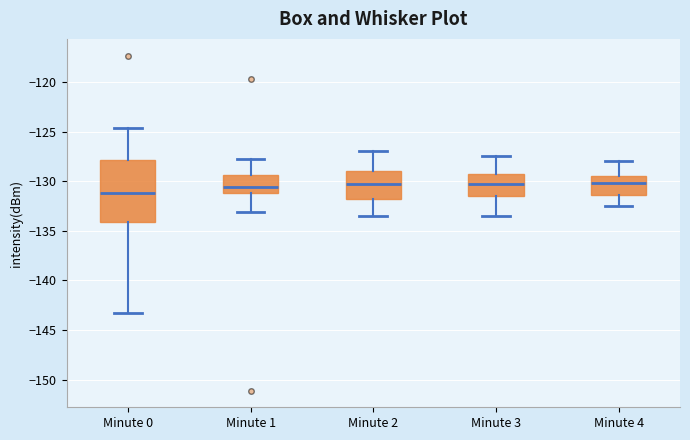

Reading left to right, transcribe this box plot: for each box, give where its median line is, the range the box spans, and where its two whiskers end, as read against the y-axis. The values are not printed on the chart, so give them approximately, as read against the axis.

Minute 0: median -131.0, box -134.0 to -128.0, whiskers -143.5 to -124.5
Minute 1: median -130.5, box -131.0 to -129.5, whiskers -133.0 to -128.0
Minute 2: median -130.5, box -131.5 to -129.0, whiskers -133.5 to -127.0
Minute 3: median -130.0, box -131.5 to -129.0, whiskers -133.5 to -127.5
Minute 4: median -130.0, box -131.5 to -129.5, whiskers -132.5 to -128.0